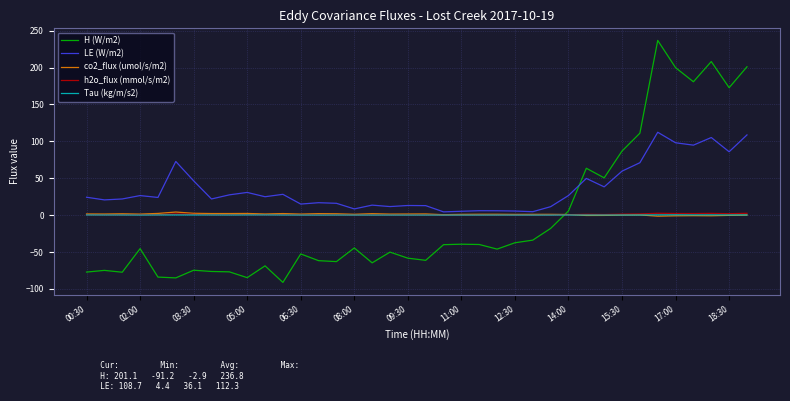

After their last crossing, which series has the higher values: H (W/m2) or h2o_flux (mmol/s/m2)?

H (W/m2)